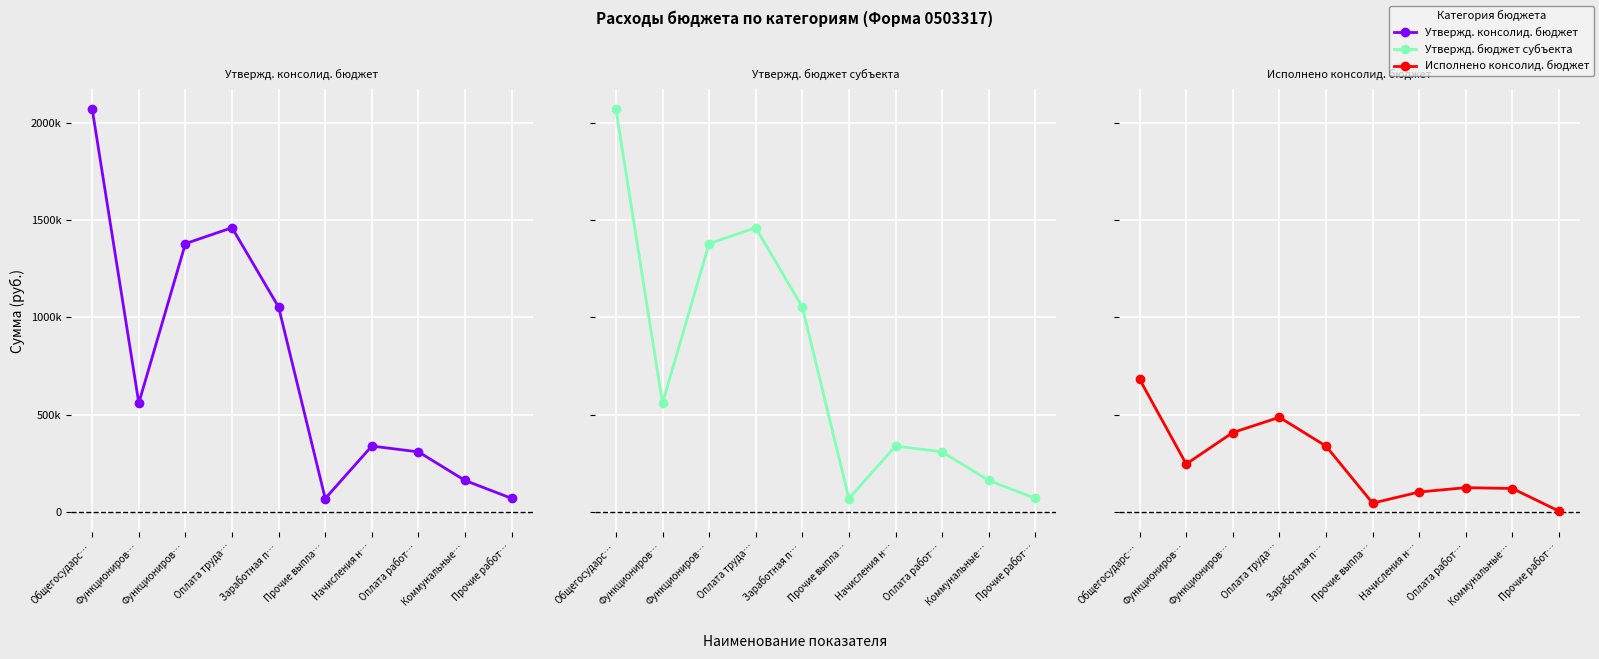

True or false: Утвержд. консолид. бюджет and Утвержд. бюджет субъекта intersect in this chart.

False